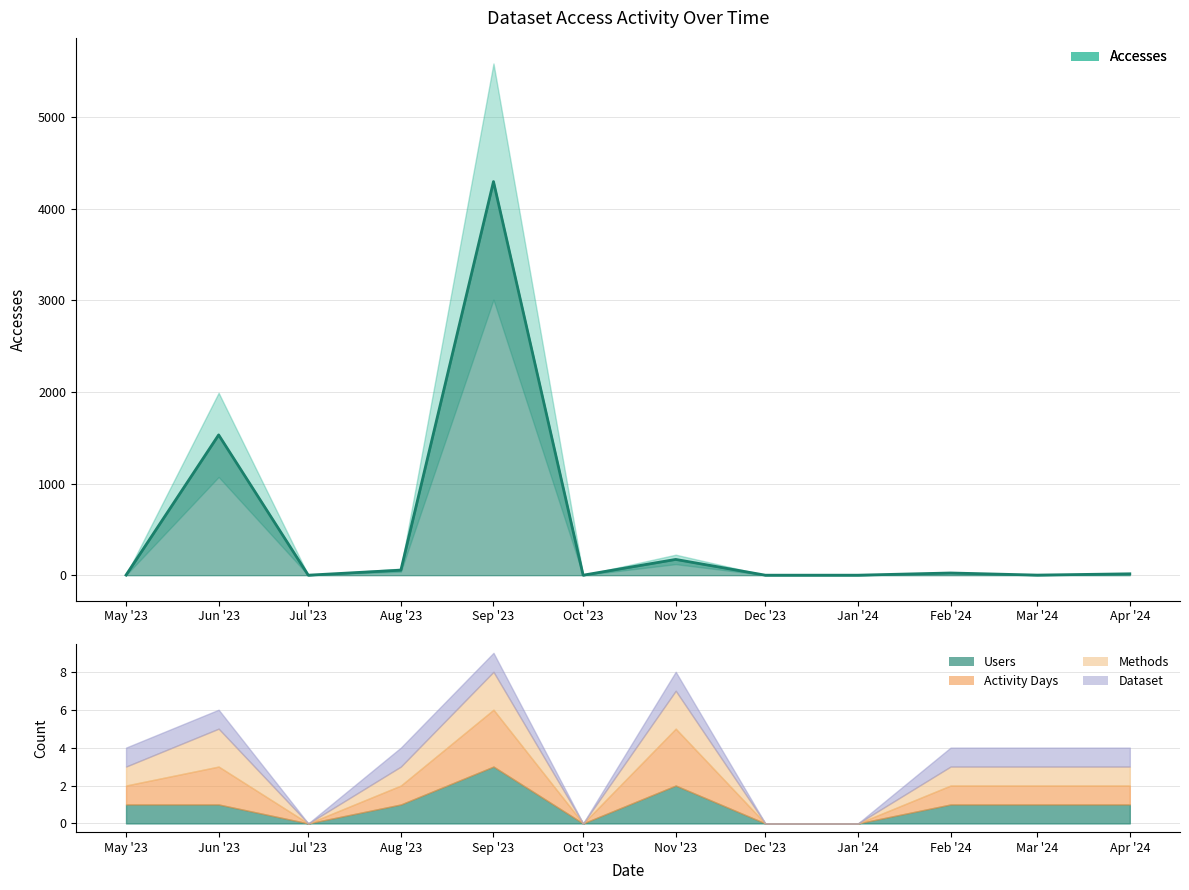

Does the chart have visible grid lines?

Yes